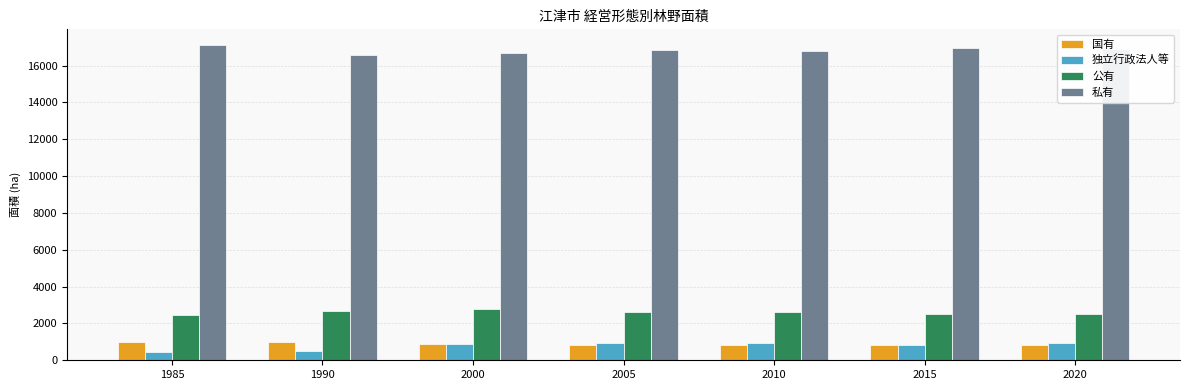

Is it true that 国有 equals 830 at 2010?

True